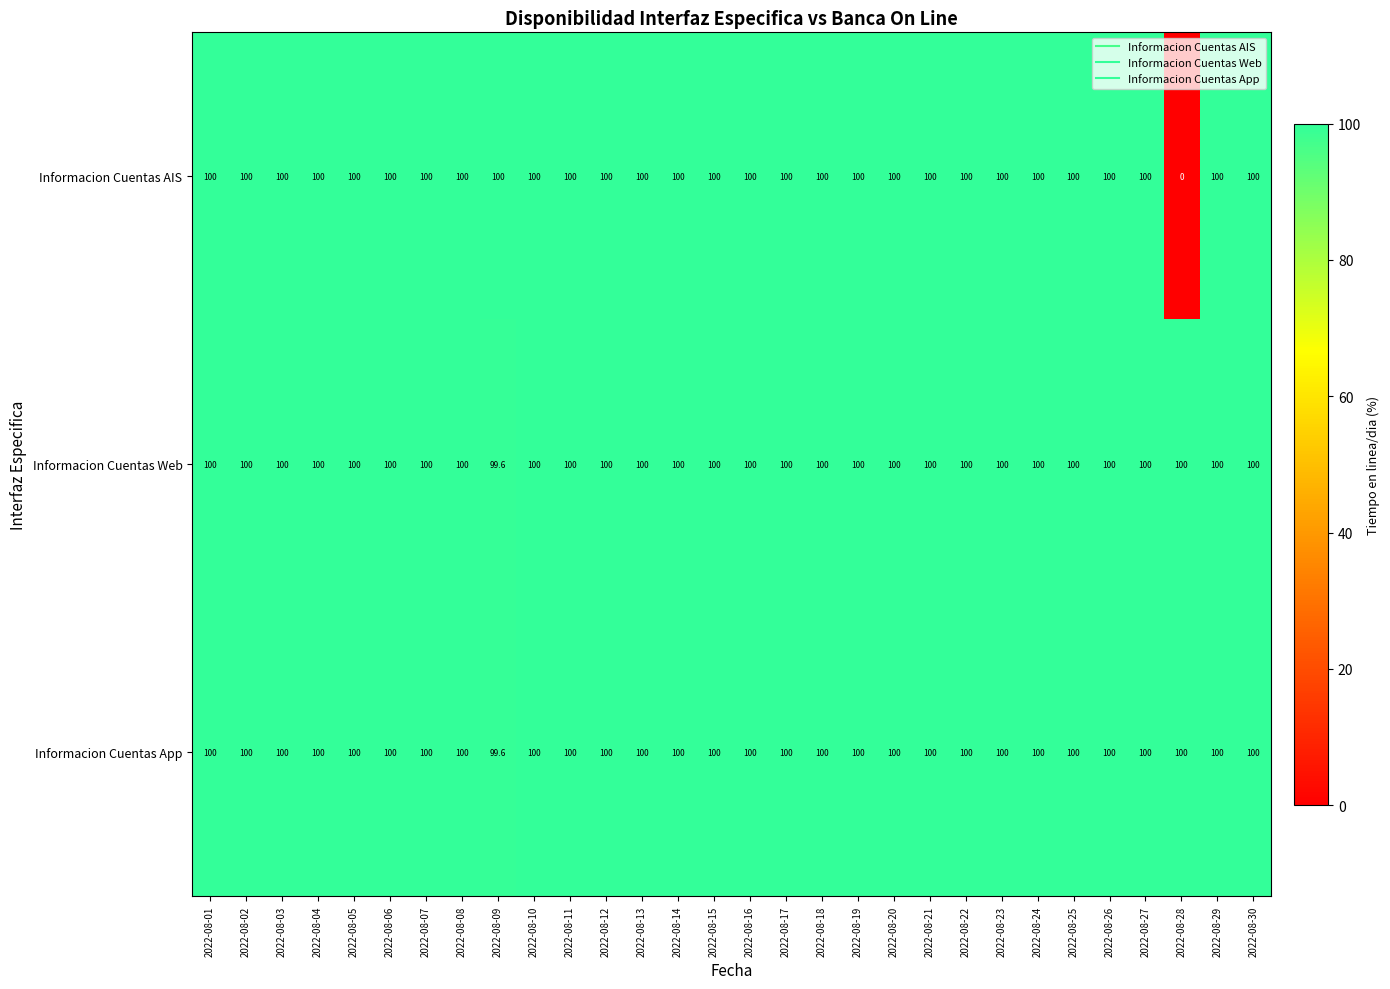

What is the average value of the Informacion Cuentas Web series?

100.0